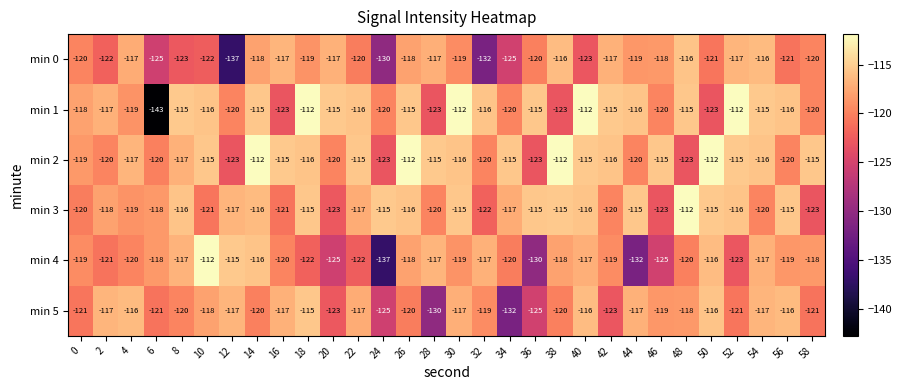

Count the number of data series in this chart.

6